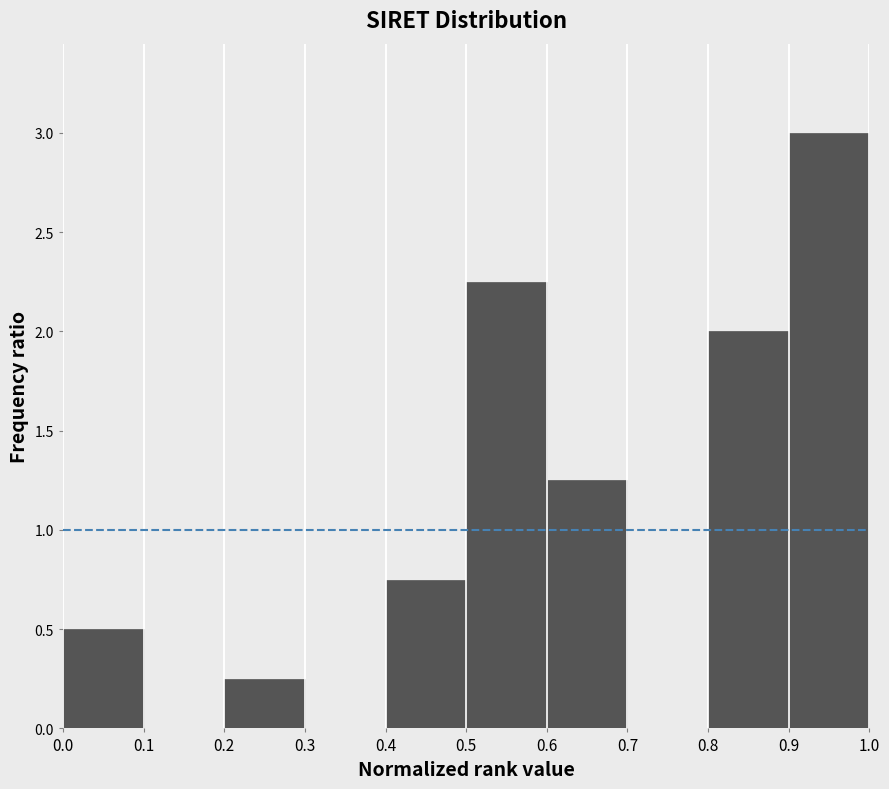

Reading left to right, transcribe this chart: for each bar, give the range it covers on the x-axis and its height. The values are not printed on the chart, so give them approximately, as read against the axis.

0.0 to 0.1: 0.50
0.1 to 0.2: 0
0.2 to 0.3: 0.25
0.3 to 0.4: 0
0.4 to 0.5: 0.75
0.5 to 0.6: 2.25
0.6 to 0.7: 1.25
0.7 to 0.8: 0
0.8 to 0.9: 2.00
0.9 to 1.0: 3.00